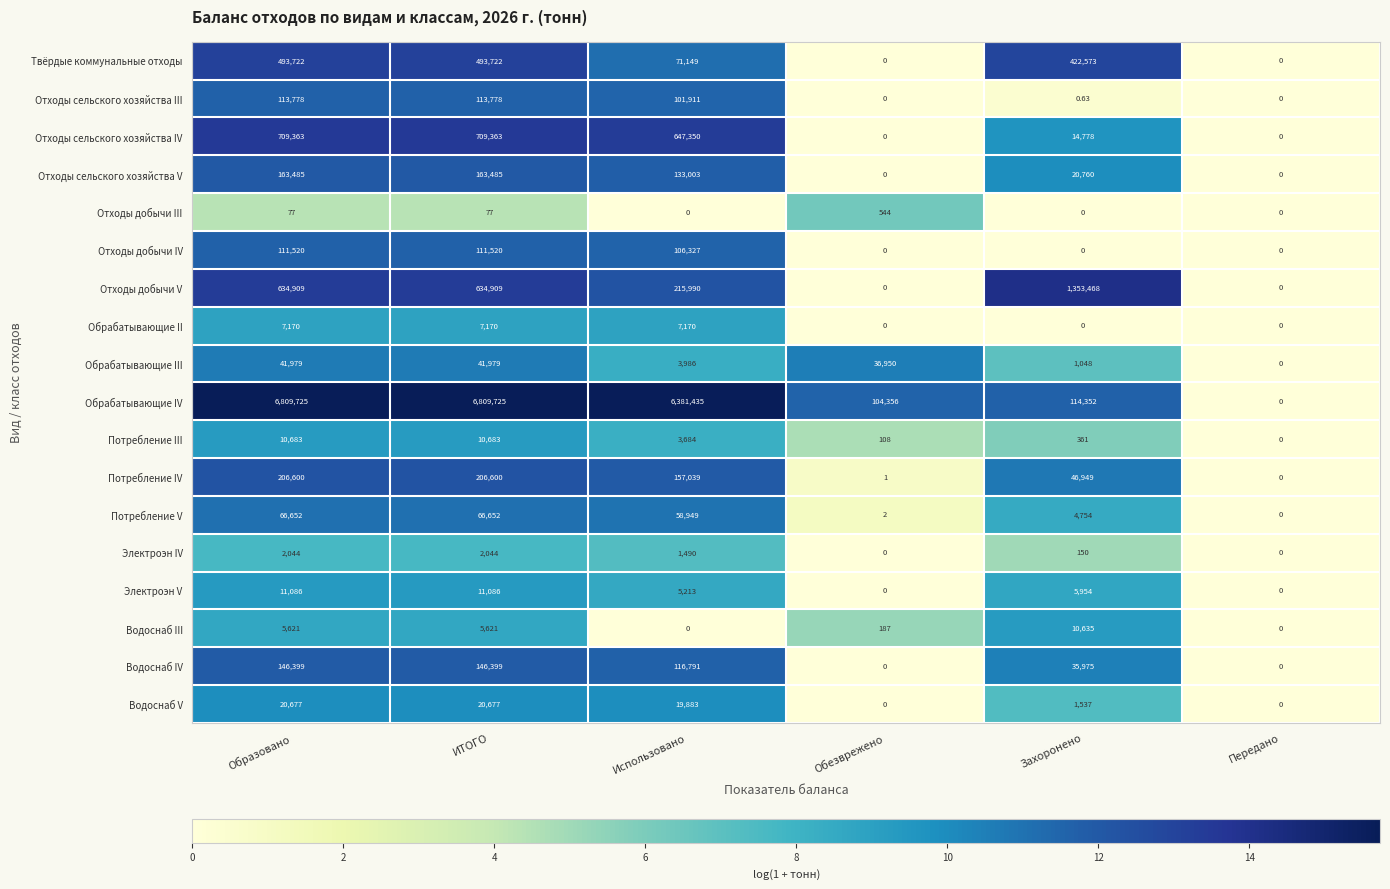

Which series has the largest total across all categories?

Обрабатывающие IV